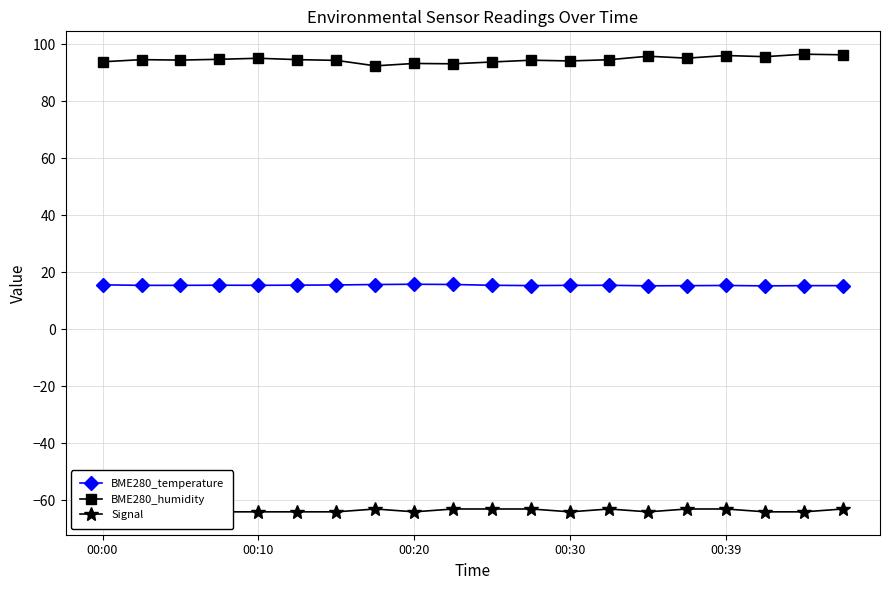

True or false: BME280_humidity and Signal cross at least once.

False